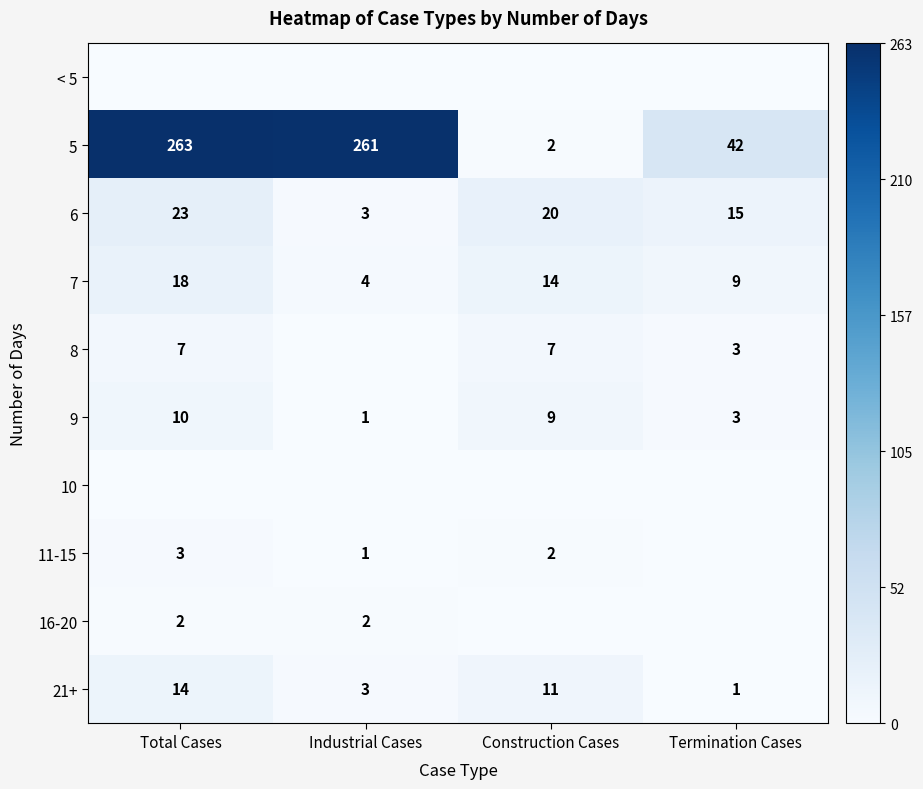

True or false: 8 has a value of 2 at Termination Cases.

False